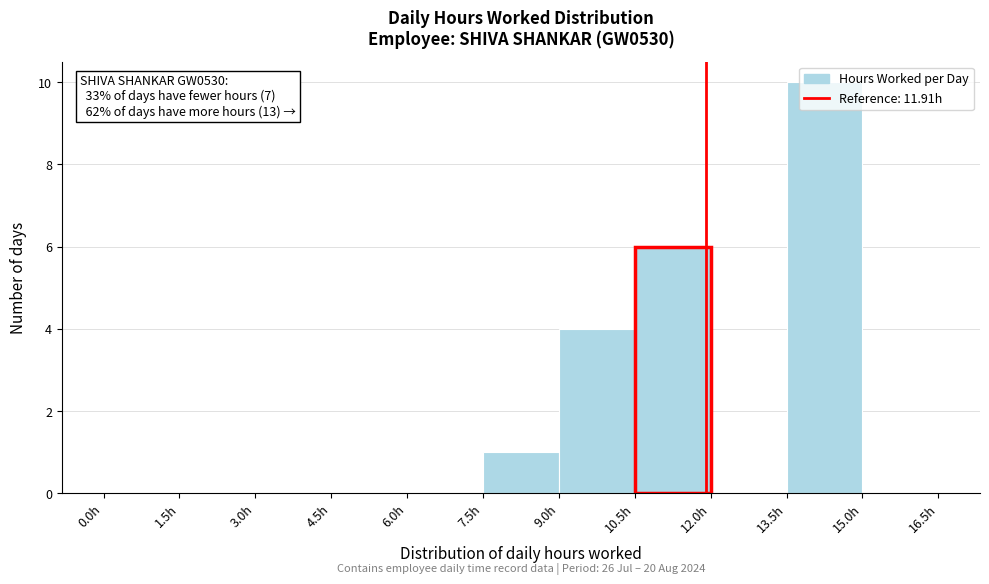

Which range on the x-axis has the tallest bar?

13.5 to 15.0